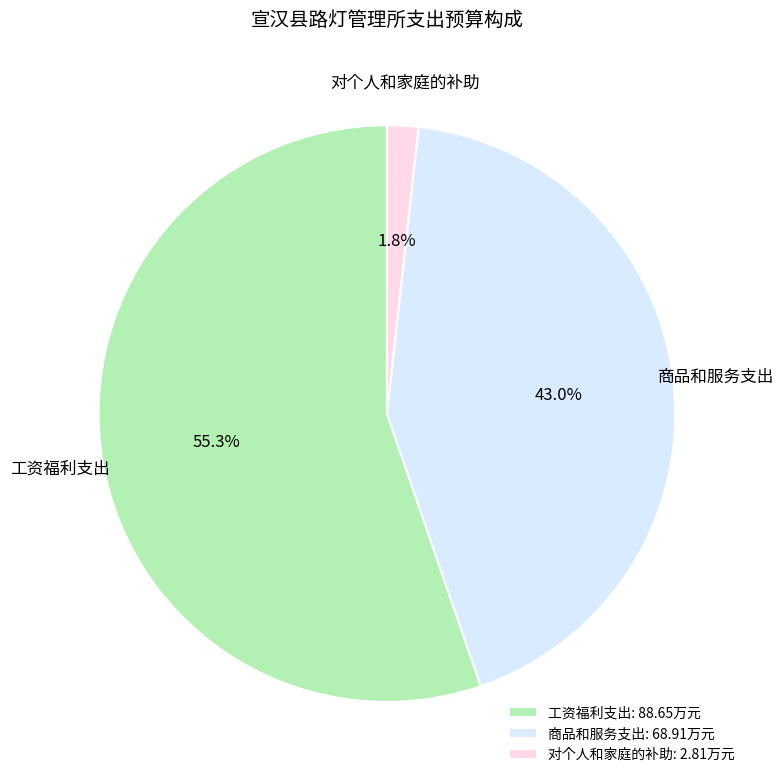

Count the number of slices in the pie.

3